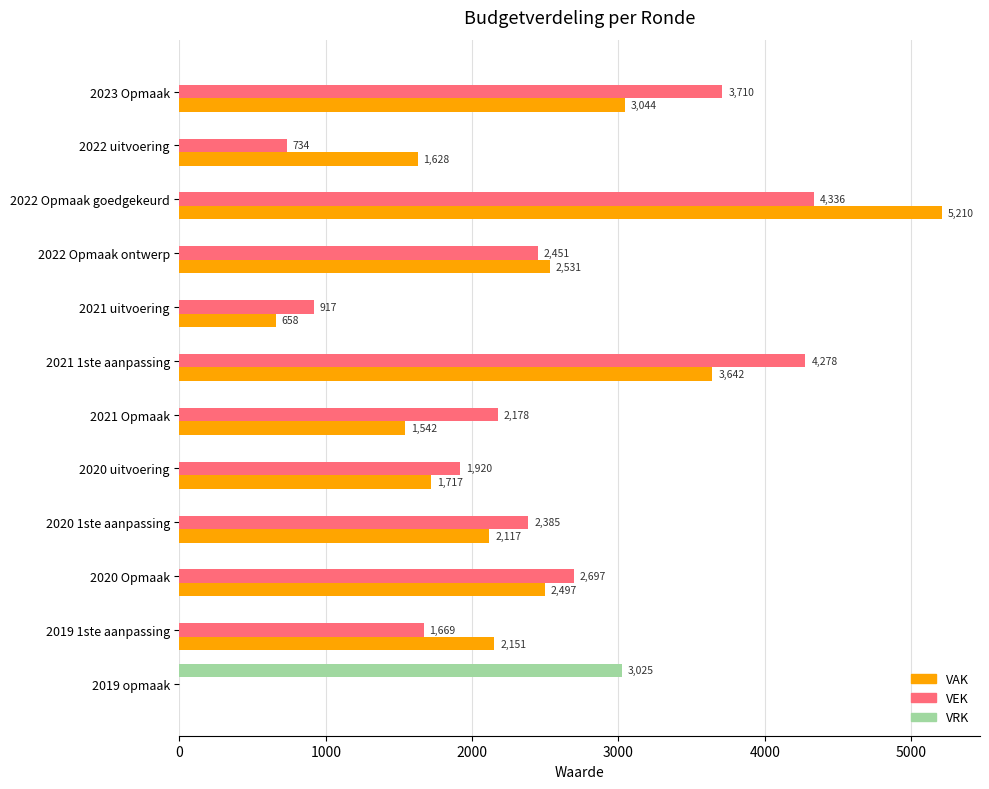

What is the highest value of the VRK series?

3025